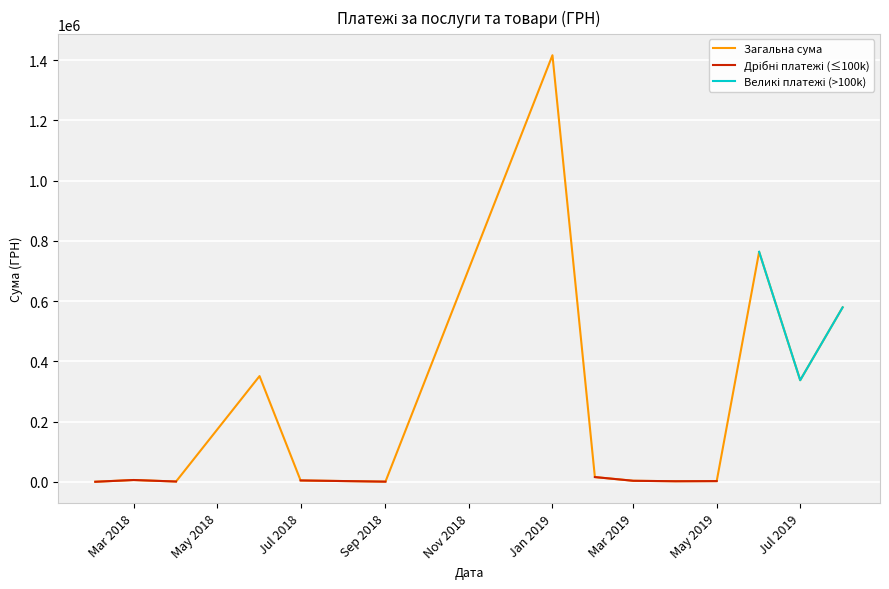

How many lines are shown in the chart?

3